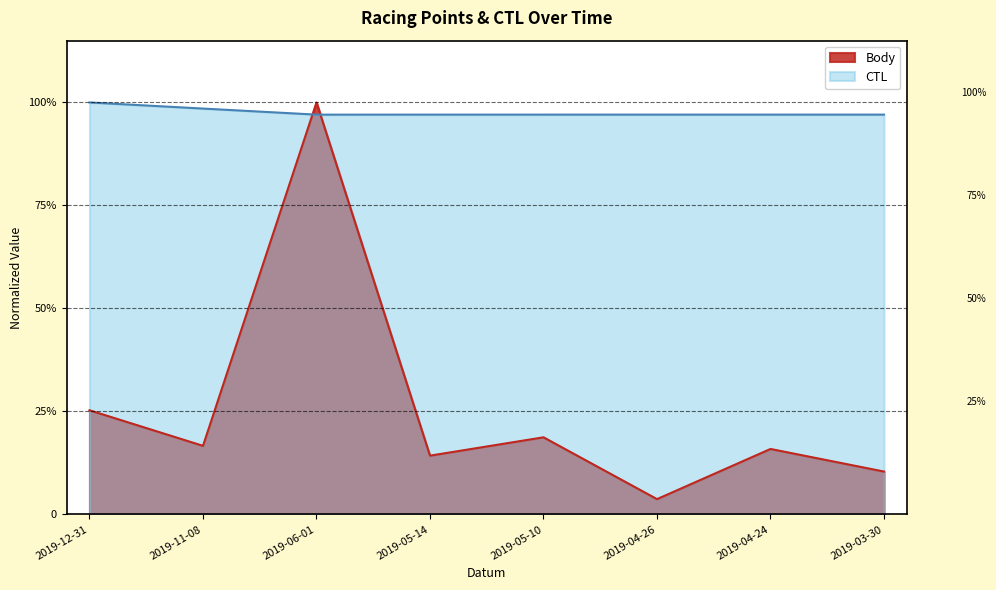

Does the chart display data point markers on the line(s)?

No